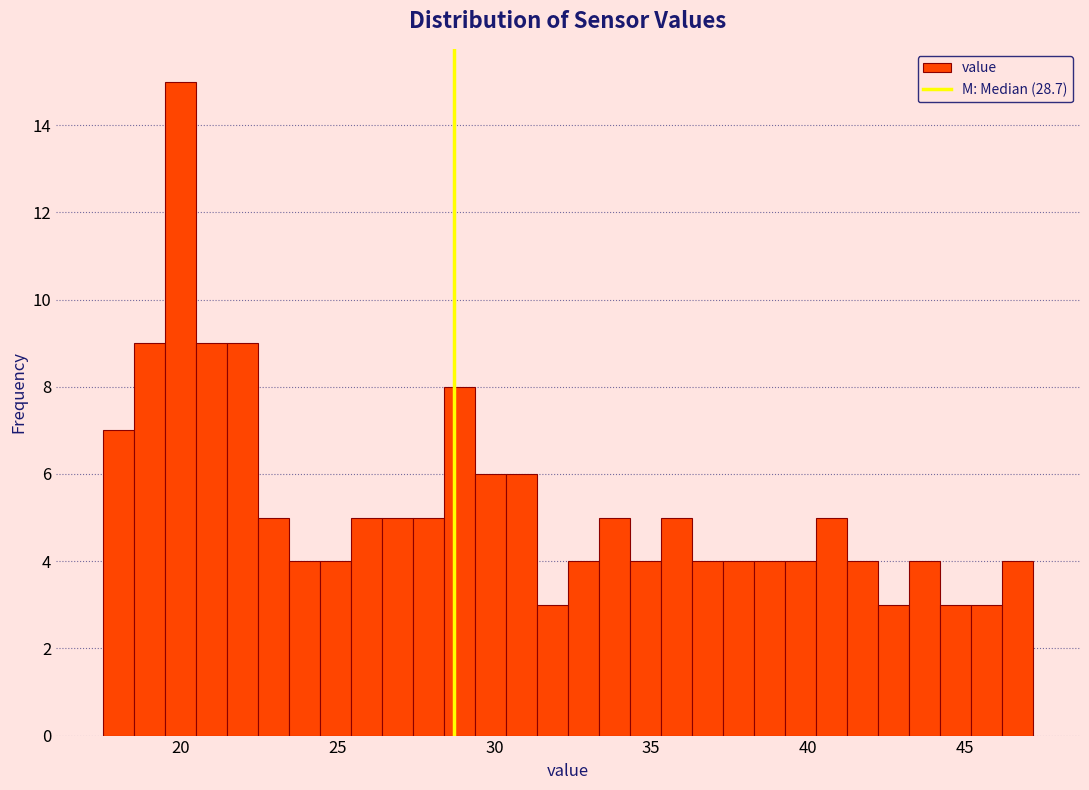

Around what value on the x-axis is the tallest bar? Give the approximate position of its centre, as read against the axis.

20.0